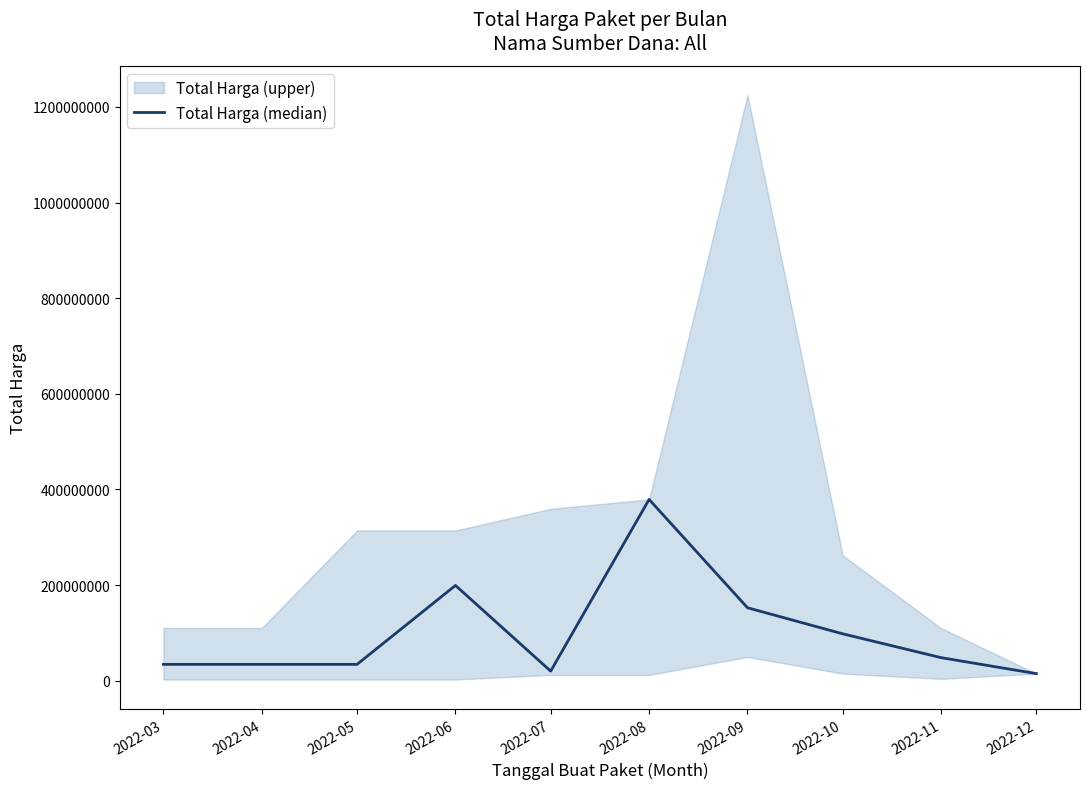

Is this an area chart (filled region under the line)?

No